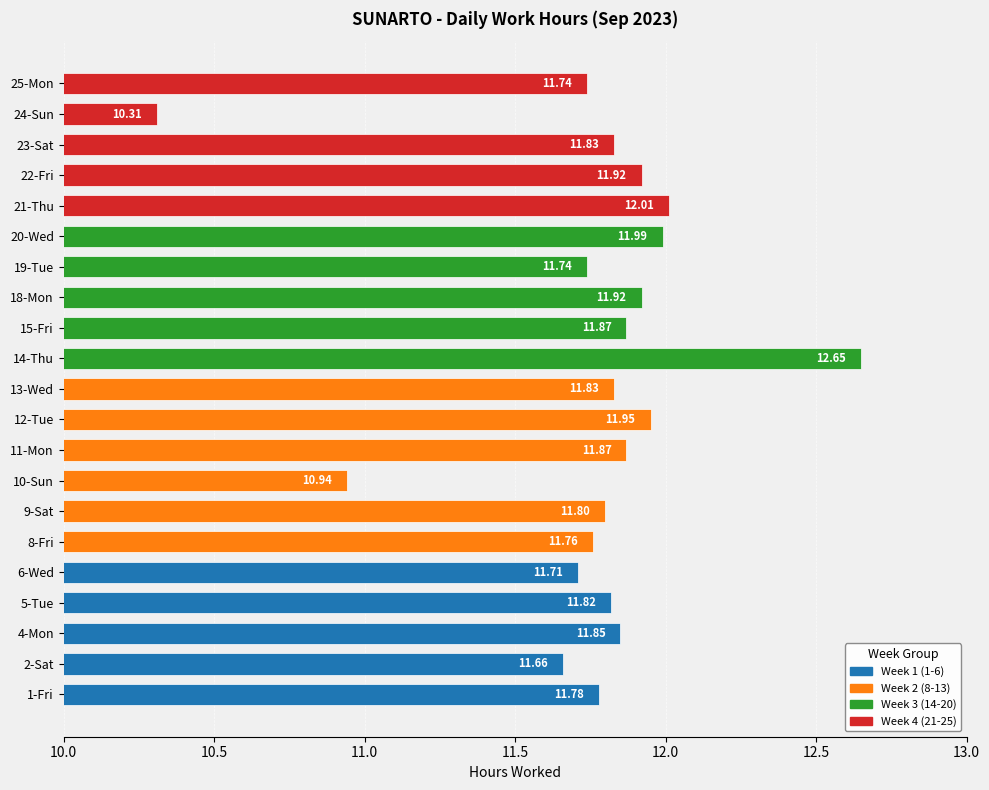

What is the difference between the maximum and minimum values?

2.3